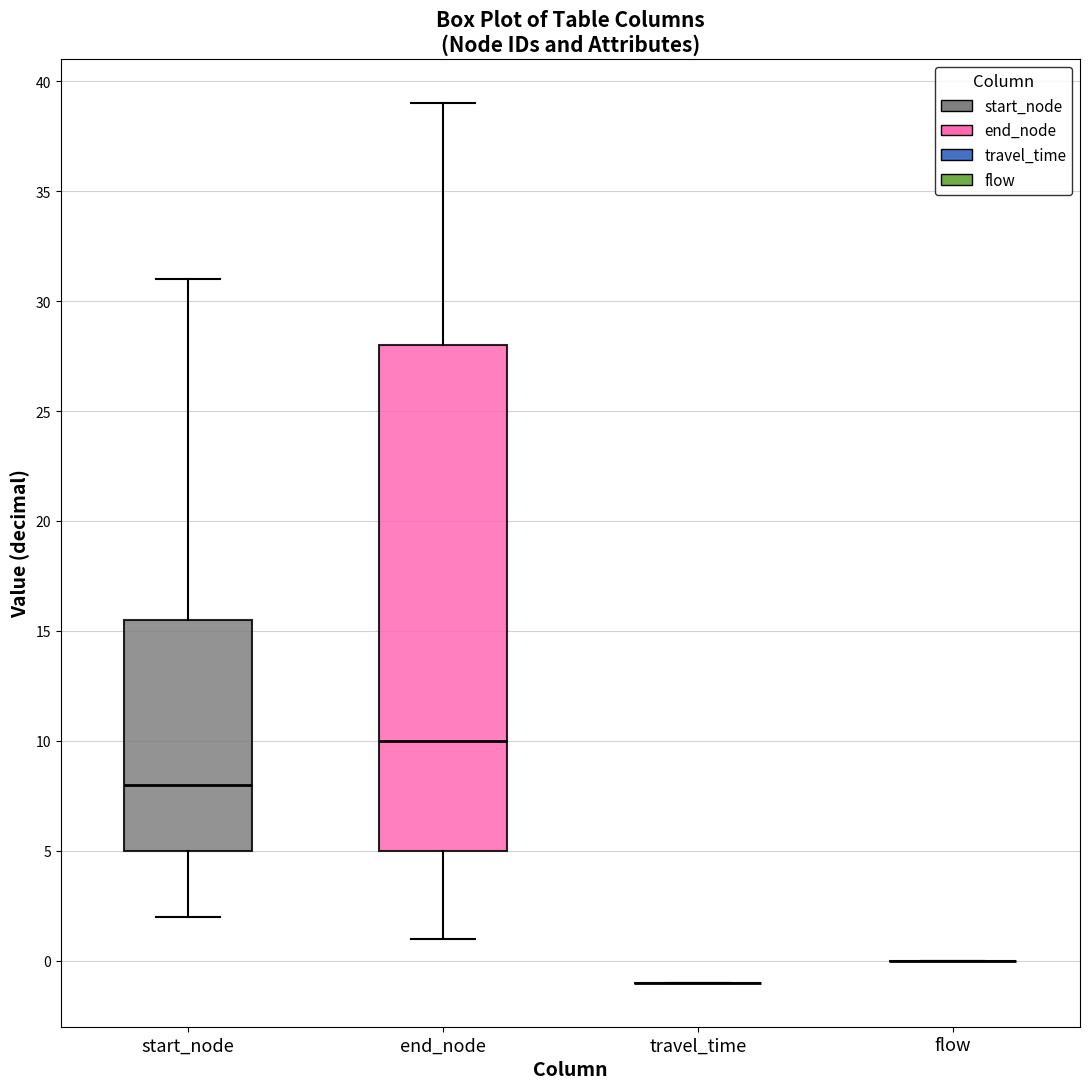

Reading left to right, transcribe this box plot: for each box, give where its median line is, the range the box spans, and where its two whiskers end, as read against the y-axis. The values are not printed on the chart, so give them approximately, as read against the axis.

start_node: median 8.0, box 5.0 to 15.5, whiskers 2.0 to 31.0
end_node: median 10.0, box 5.0 to 28.0, whiskers 1.0 to 39.0
travel_time: box collapsed to a line at -1.0, whiskers -1.0 to -1.0
flow: box collapsed to a line at 0.0, whiskers 0.0 to 0.0